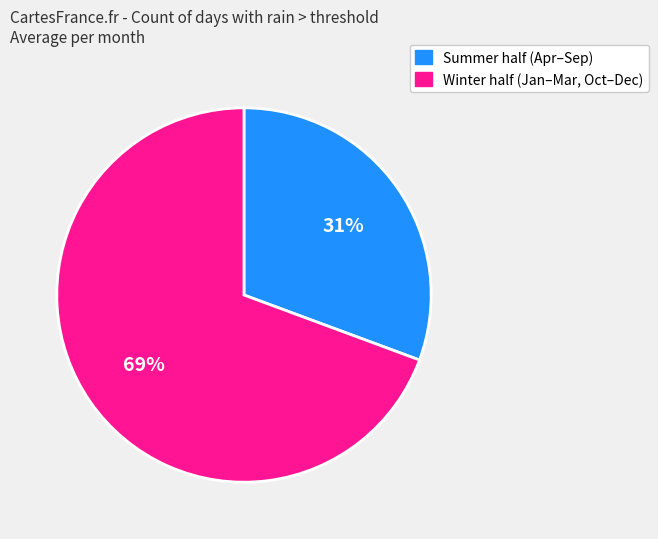

To the nearest percent, what is the average slice percentage?

50%